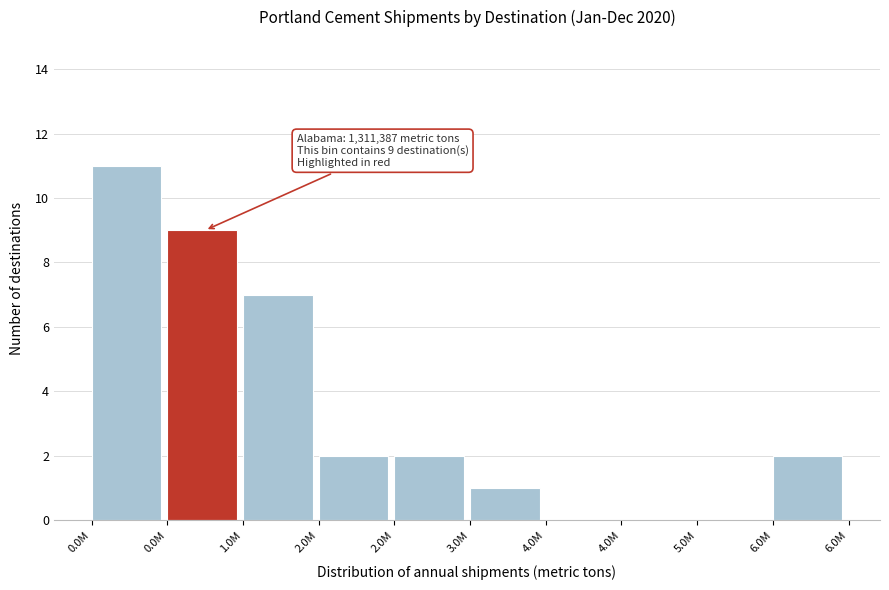

How many series are shown in this chart?

1